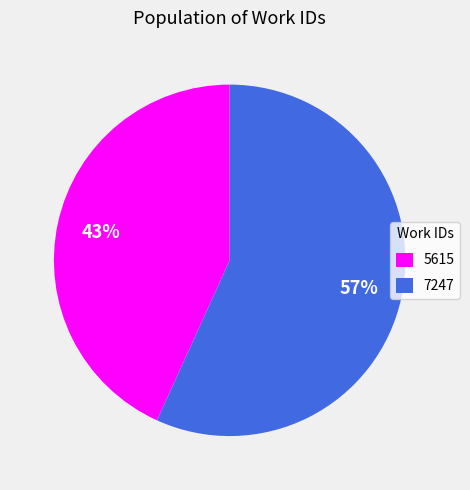

To the nearest percent, what portion does 7247 represent?

57%